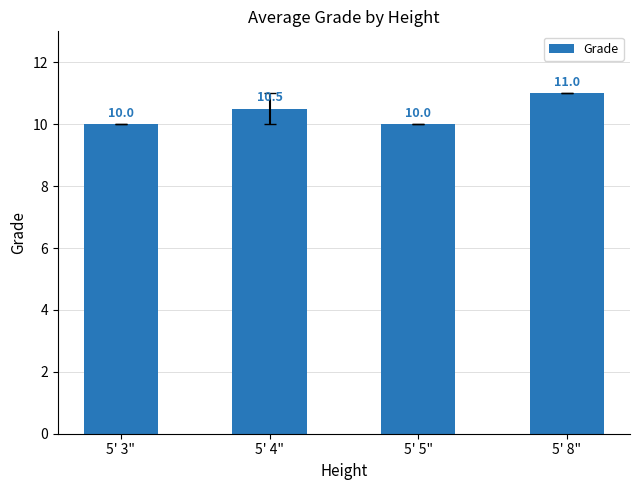

What is the label of the 1st bar from the left?

5' 3"